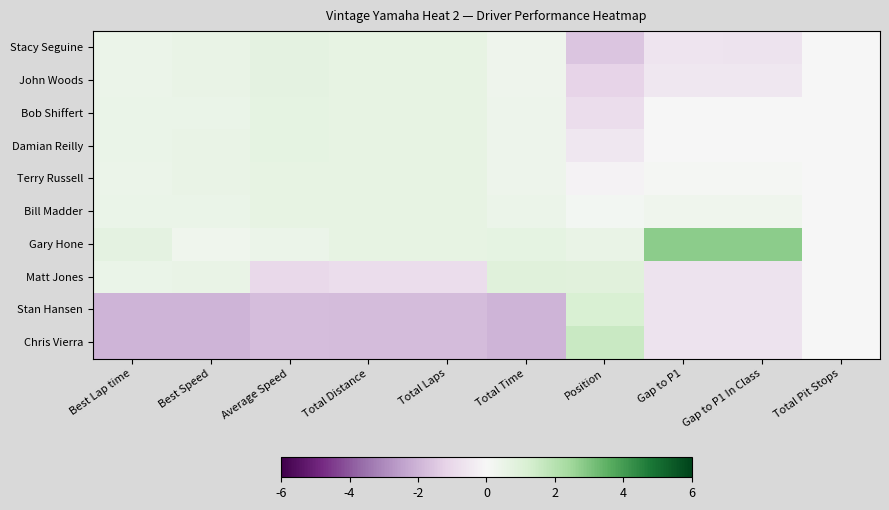

Reading left to right, what are all the values shown in this chart?

Stacy Seguine: Best Lap time=0.4	Best Speed=0.6	Average Speed=0.7	Total Distance=0.6	Total Laps=0.6	Total Time=0.3	Position=-1.6	Gap to P1=-0.6	Gap to P1 In Class=-0.7	Total Pit Stops=0.0
John Woods: Best Lap time=0.4	Best Speed=0.6	Average Speed=0.7	Total Distance=0.6	Total Laps=0.6	Total Time=0.4	Position=-1.2	Gap to P1=-0.6	Gap to P1 In Class=-0.5	Total Pit Stops=0.0
Bob Shiffert: Best Lap time=0.5	Best Speed=0.5	Average Speed=0.7	Total Distance=0.6	Total Laps=0.6	Total Time=0.4	Position=-0.9	Gap to P1=0.0	Gap to P1 In Class=0.0	Total Pit Stops=0.0
Damian Reilly: Best Lap time=0.5	Best Speed=0.5	Average Speed=0.7	Total Distance=0.6	Total Laps=0.6	Total Time=0.4	Position=-0.5	Gap to P1=0.0	Gap to P1 In Class=0.0	Total Pit Stops=0.0
Terry Russell: Best Lap time=0.5	Best Speed=0.5	Average Speed=0.7	Total Distance=0.6	Total Laps=0.6	Total Time=0.4	Position=-0.2	Gap to P1=0.1	Gap to P1 In Class=0.1	Total Pit Stops=0.0
Bill Madder: Best Lap time=0.5	Best Speed=0.5	Average Speed=0.6	Total Distance=0.6	Total Laps=0.6	Total Time=0.4	Position=0.2	Gap to P1=0.3	Gap to P1 In Class=0.3	Total Pit Stops=0.0
Gary Hone: Best Lap time=0.7	Best Speed=0.3	Average Speed=0.4	Total Distance=0.6	Total Laps=0.6	Total Time=0.7	Position=0.5	Gap to P1=2.8	Gap to P1 In Class=2.8	Total Pit Stops=0.0
Matt Jones: Best Lap time=0.5	Best Speed=0.5	Average Speed=-1.0	Total Distance=-0.9	Total Laps=-0.9	Total Time=0.9	Position=0.9	Gap to P1=-0.7	Gap to P1 In Class=-0.7	Total Pit Stops=0.0
Stan Hansen: Best Lap time=-2.0	Best Speed=-2.0	Average Speed=-1.7	Total Distance=-1.8	Total Laps=-1.8	Total Time=-2.0	Position=1.2	Gap to P1=-0.7	Gap to P1 In Class=-0.7	Total Pit Stops=0.0
Chris Vierra: Best Lap time=-2.0	Best Speed=-2.0	Average Speed=-1.7	Total Distance=-1.8	Total Laps=-1.8	Total Time=-2.0	Position=1.6	Gap to P1=-0.7	Gap to P1 In Class=-0.7	Total Pit Stops=0.0